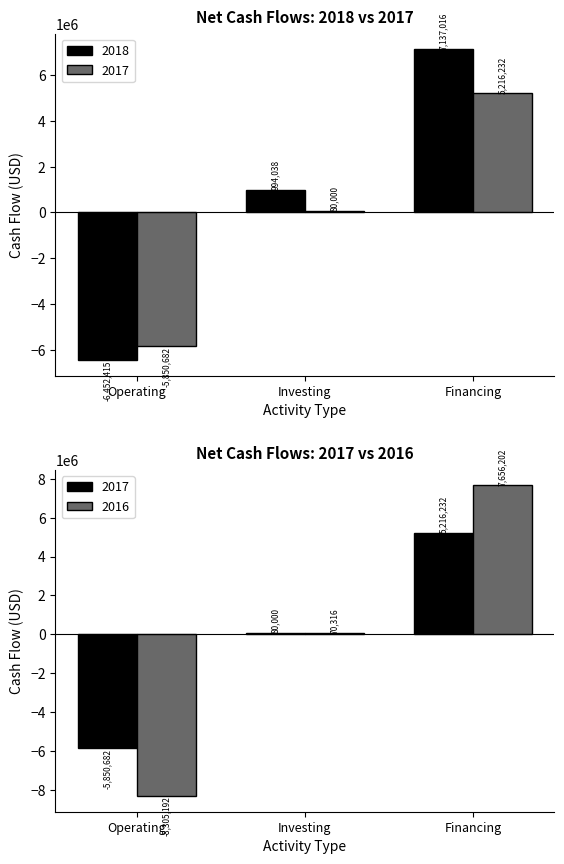

What is the sum of the 2018 values at Operating and Investing?

-5458377